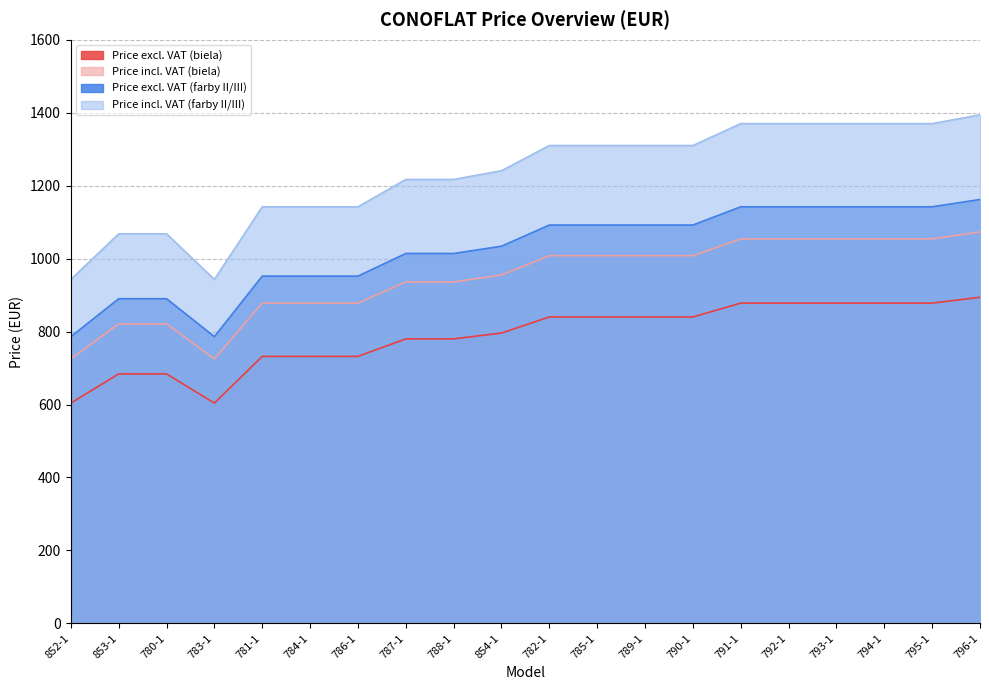

Does the chart have visible grid lines?

Yes